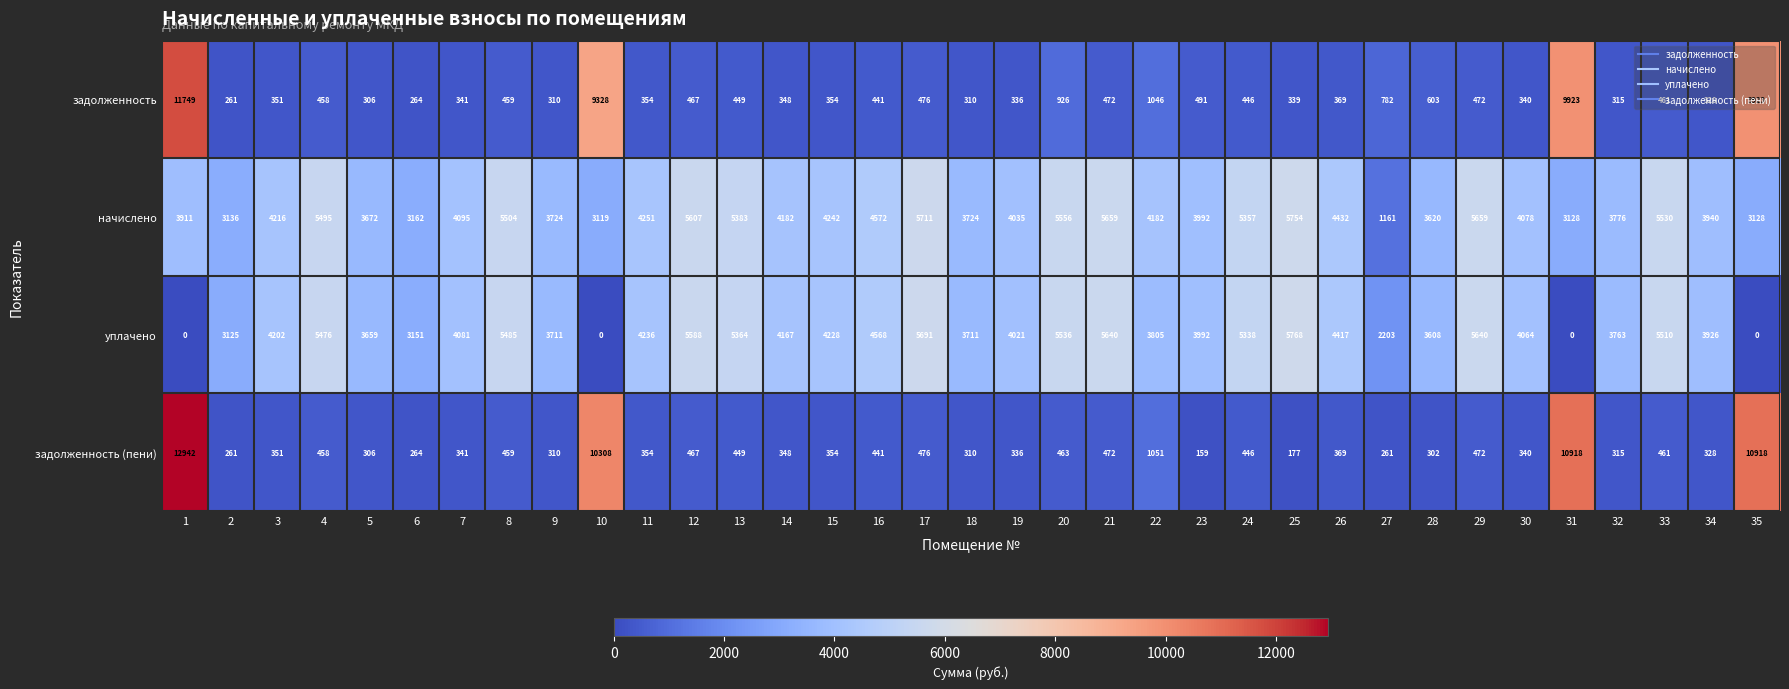

Which series has the widest spread of values?

задолженность (пени)